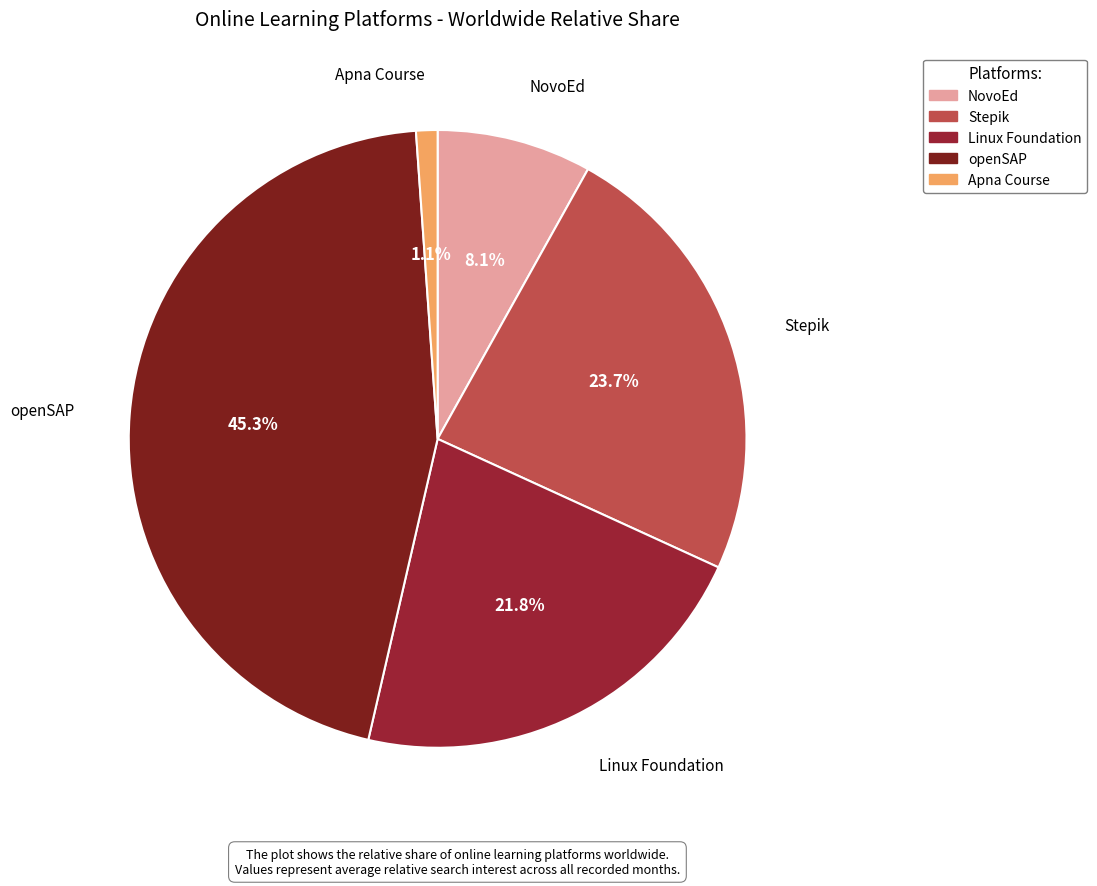

What percentage is the Apna Course slice, to the nearest percent?

1%